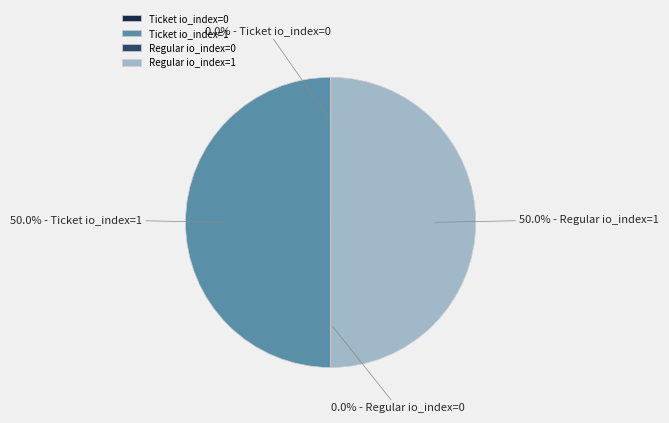

What is the ratio of the value at Ticket io_index=1 to the value at Regular io_index=1?

1.0